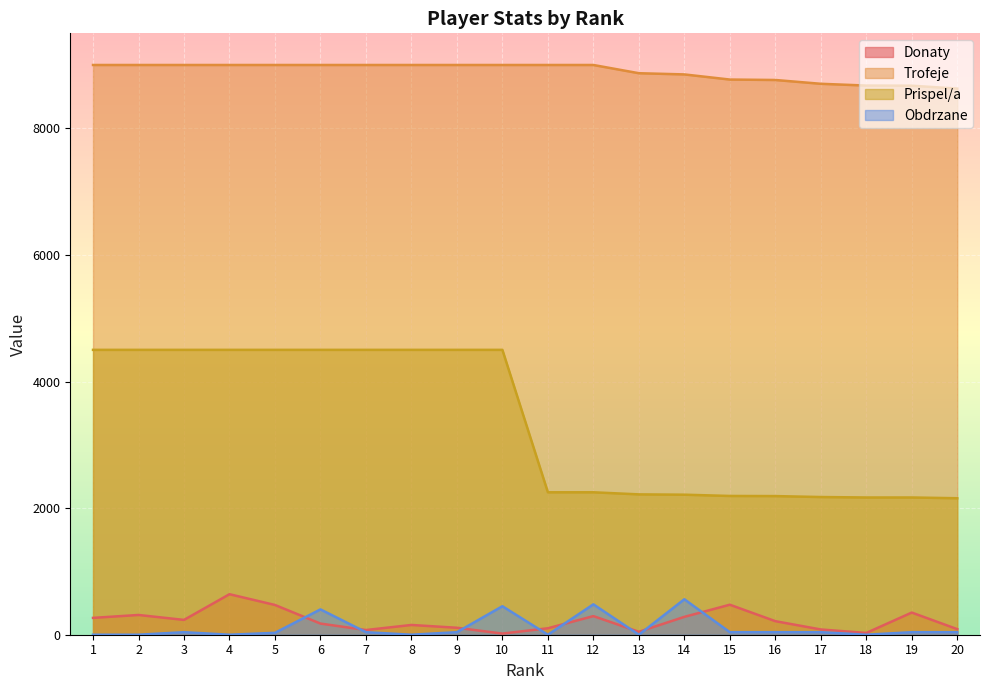

Read the Trofeje value at 5.

9000